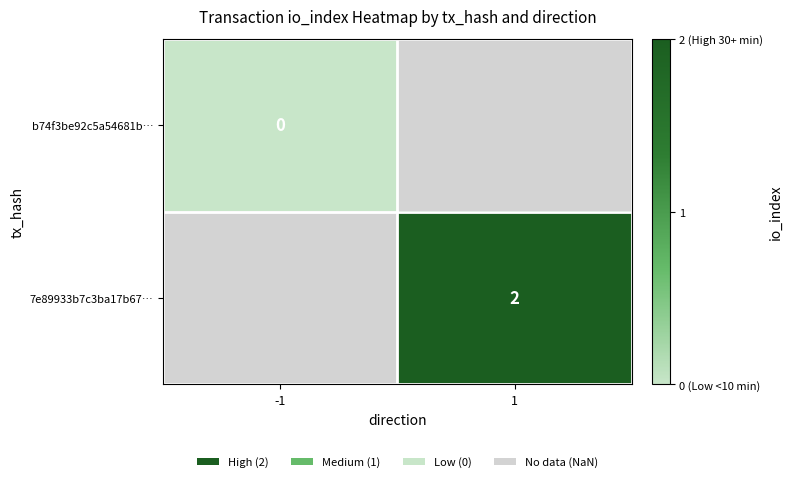

Between -1 and 1, which is larger?

1